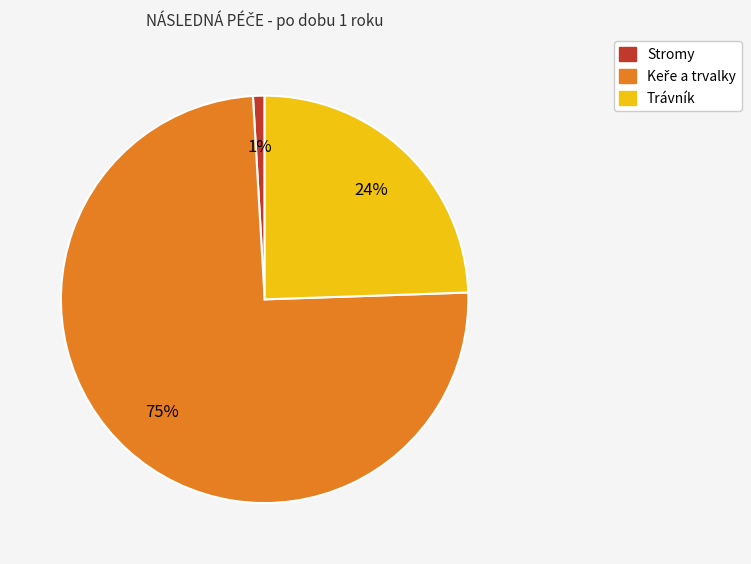

Which category has the smallest portion of the pie?

Stromy